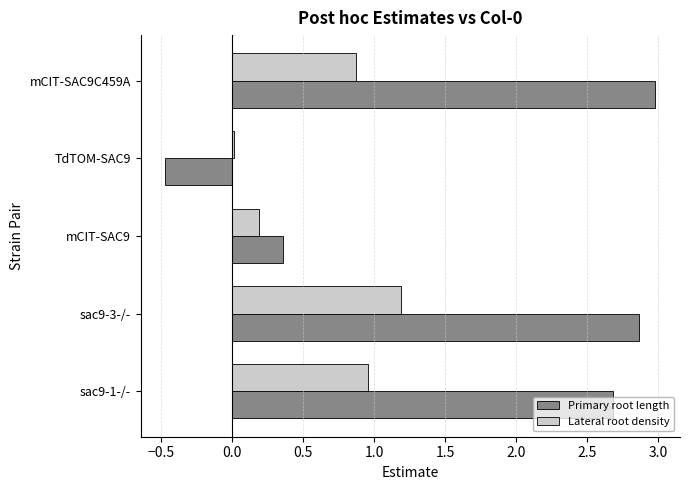

At which label is Primary root length closest to 1?

mCIT-SAC9